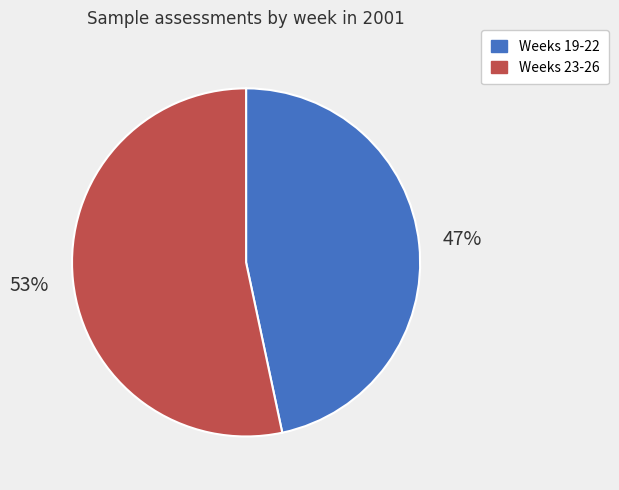

What is the majority slice?

Weeks 23-26